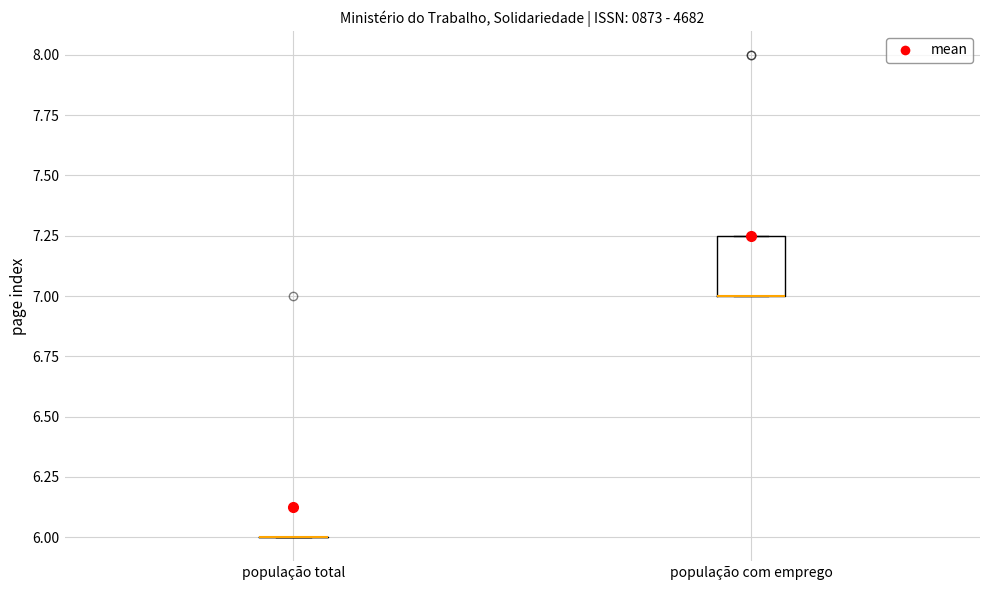

Which box is the tallest, from its lower edge to its upper edge?

população com emprego